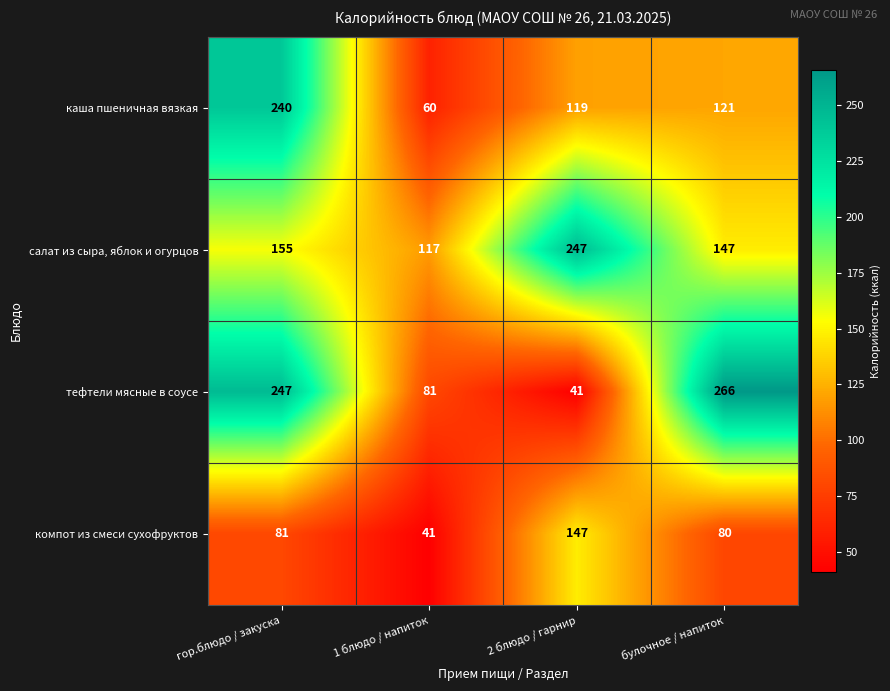

How many values in the компот из смеси сухофруктов series are below 81?

2